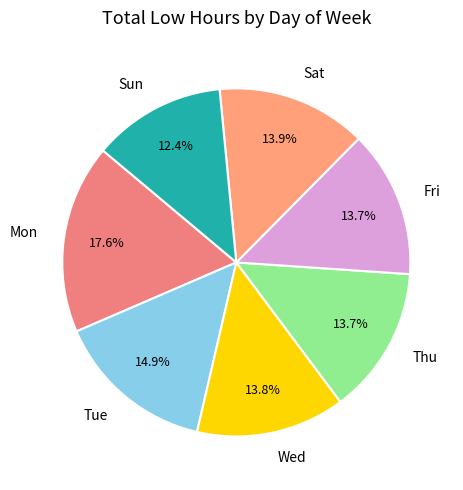

Does Sun account for over 50% of the chart?

No